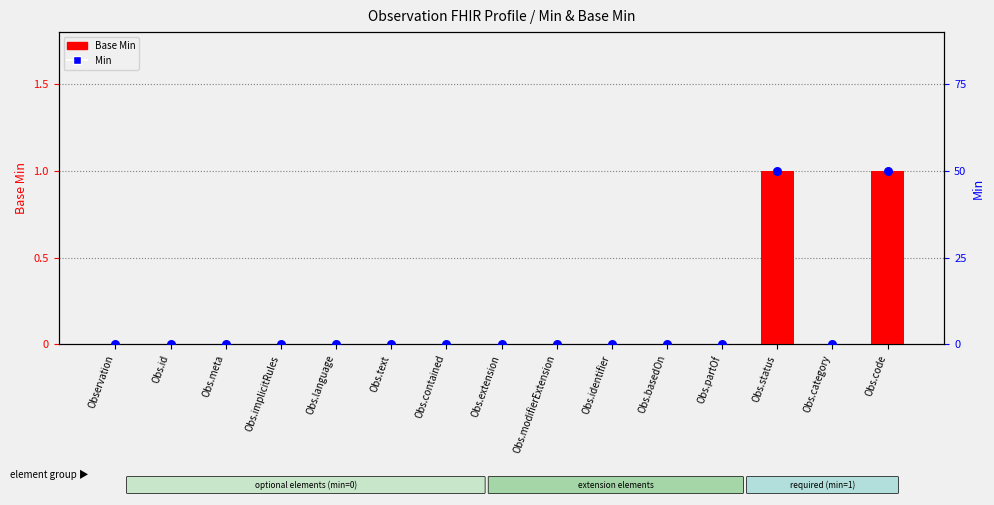

What are all the series names shown in the legend?

Base Min, Min